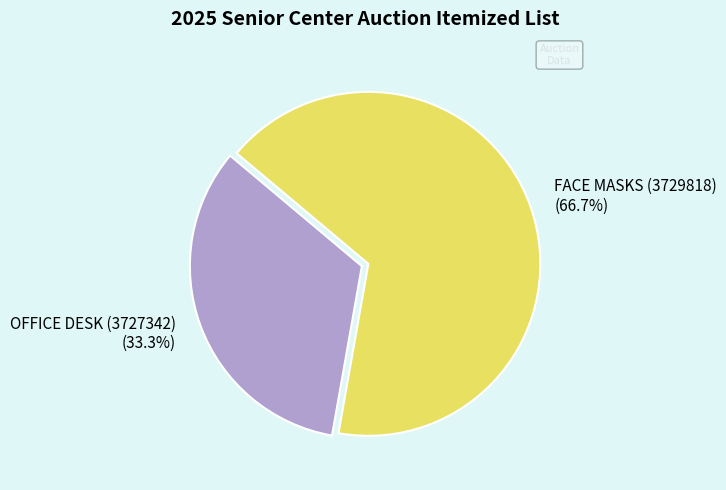

How many slices are in this pie chart?

2